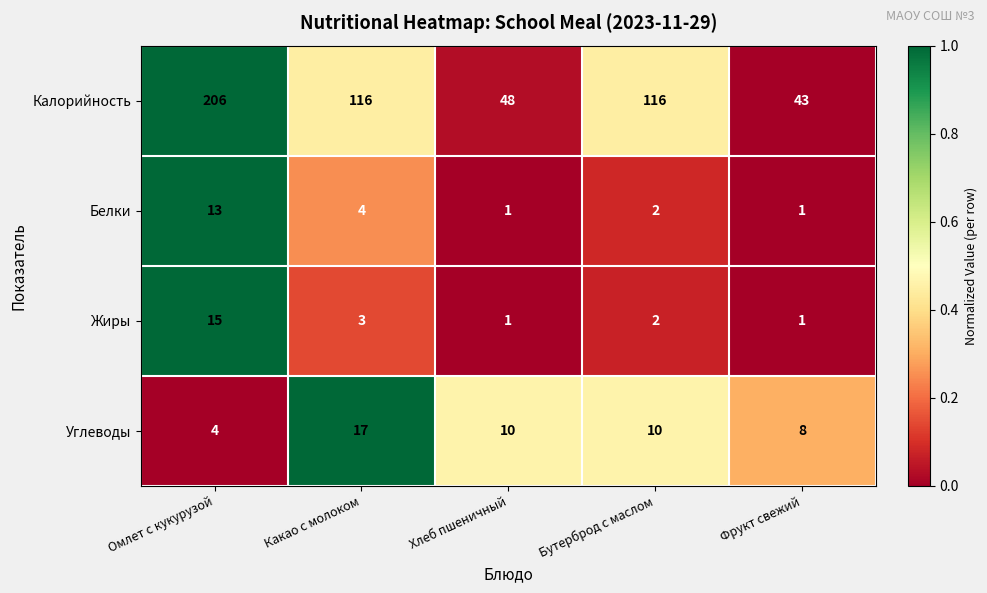

At which label does Калорийность reach its peak?

Омлет с кукурузой